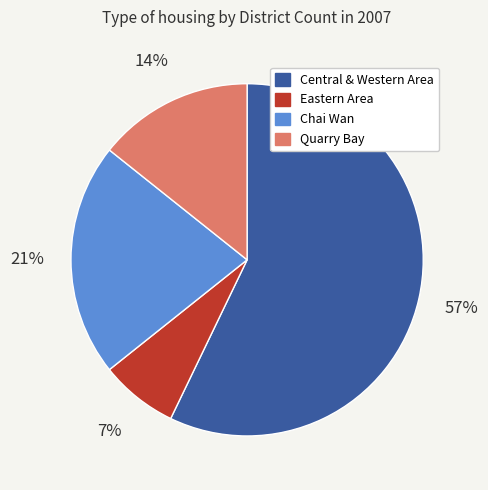

What is the majority slice?

Central & Western Area